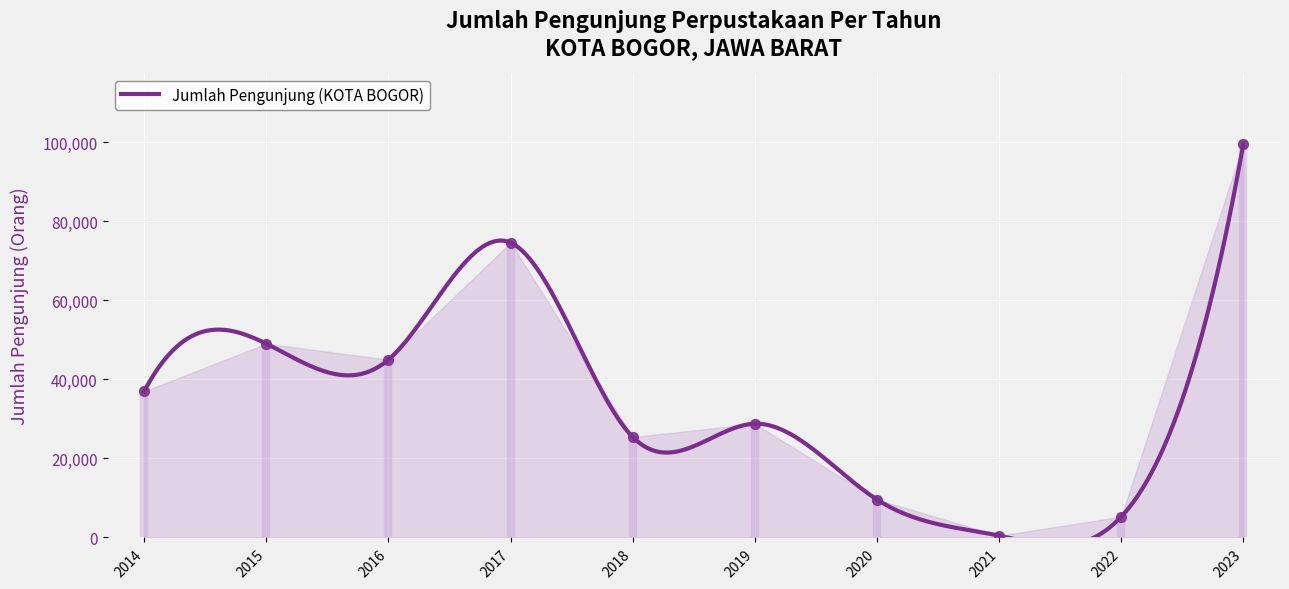

What is the ratio of the value at 2019 to the value at 2017?

0.4